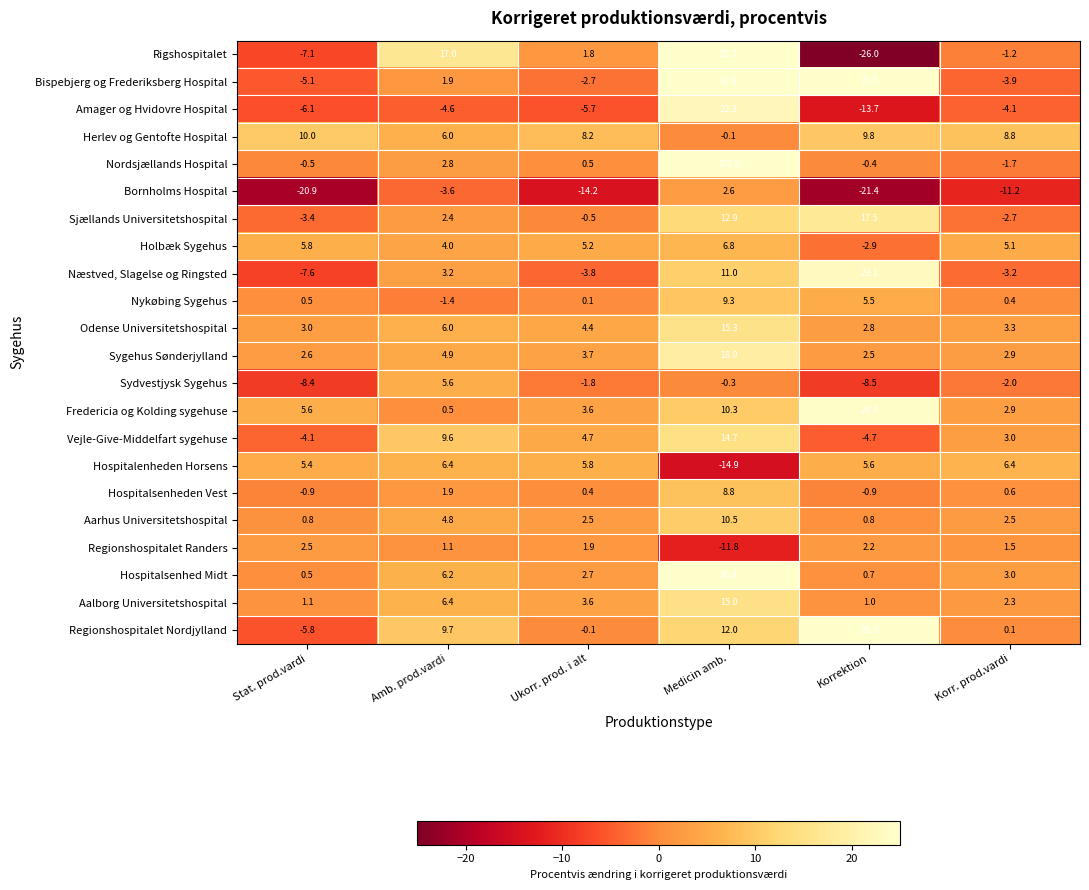

Which label corresponds to the largest value in the chart?

Medicin amb.